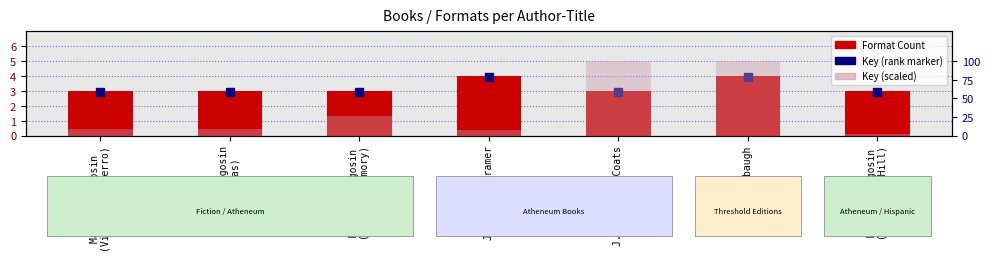

Which series has the largest range (max minus min)?

Key (scaled)